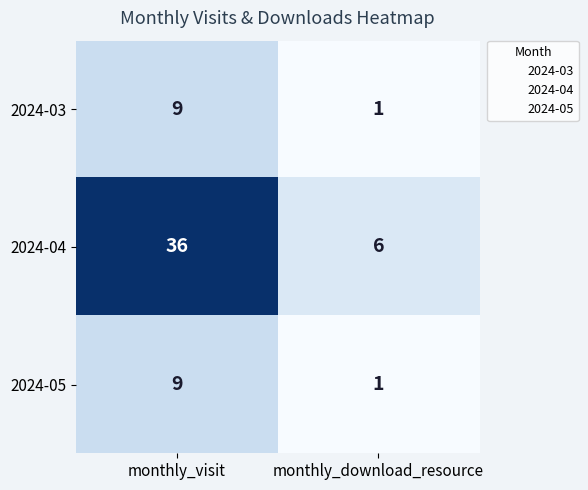

Reading left to right, transcribe all the data shown in this chart.

2024-03: 9	1
2024-04: 36	6
2024-05: 9	1